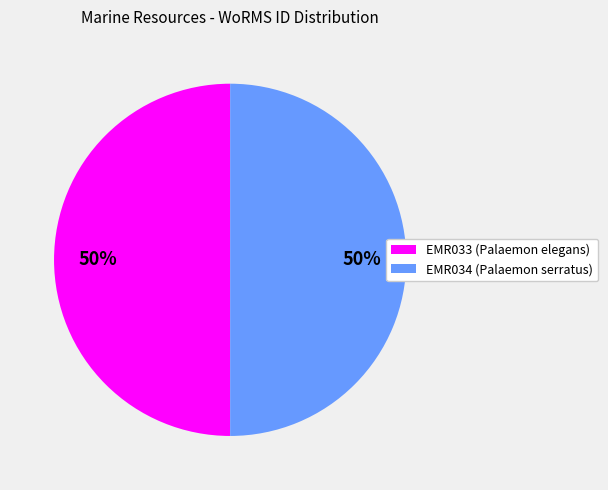

To the nearest percent, what percentage of the pie is EMR033?

50%